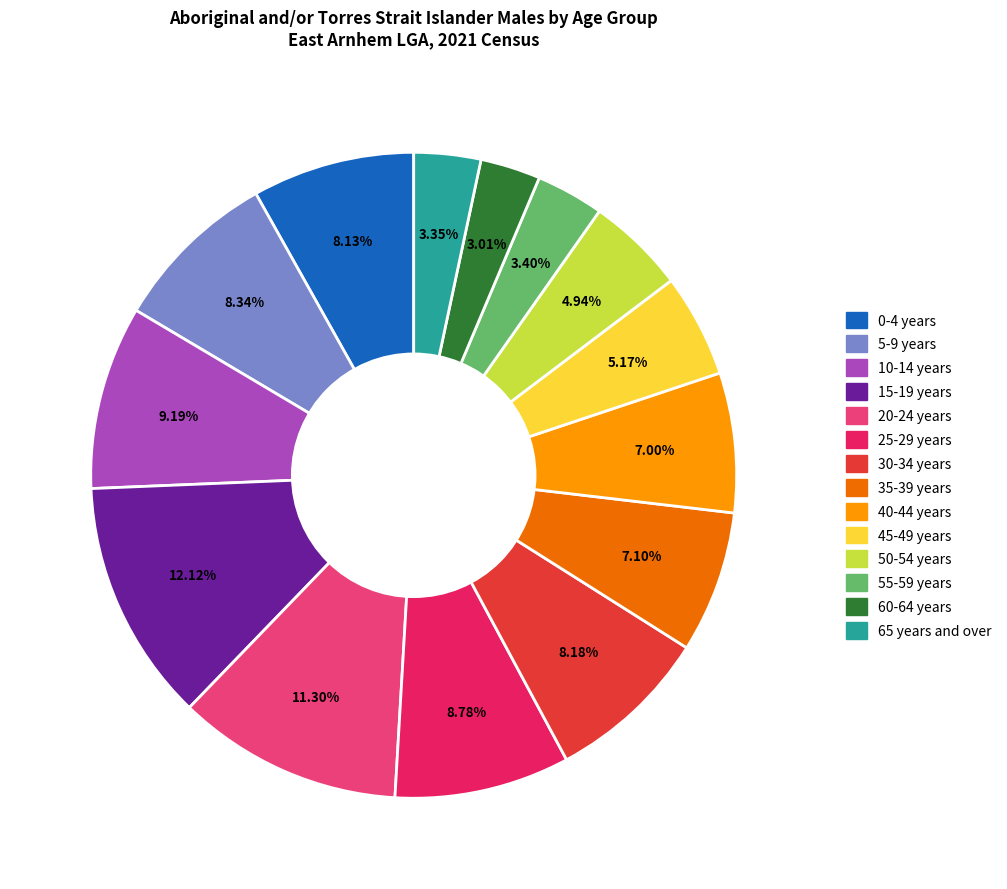

What percentage do 10-14 years and 45-49 years together represent?

14.4%